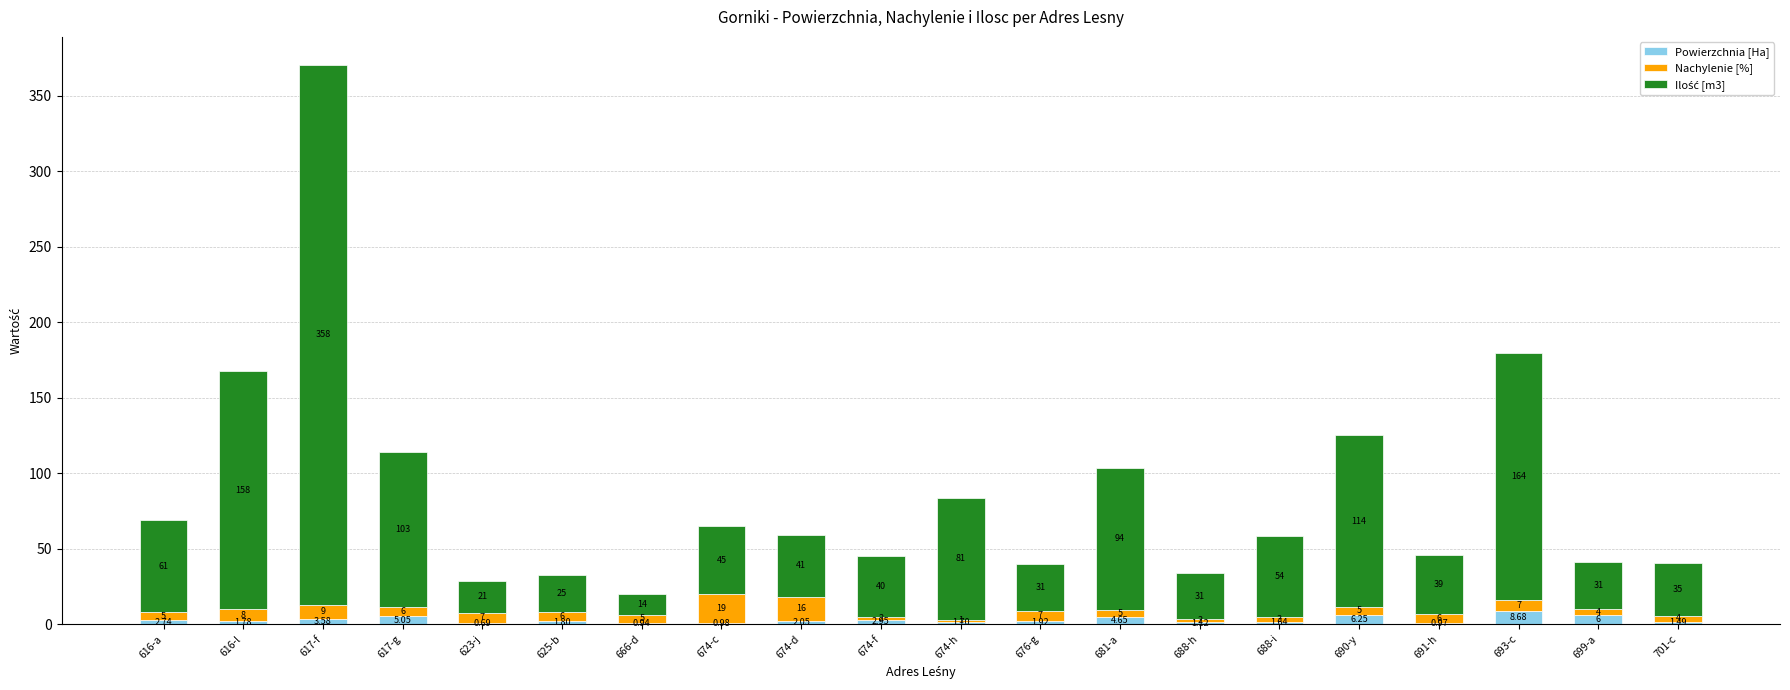

At which category is the sum across all series the highest?

617-f